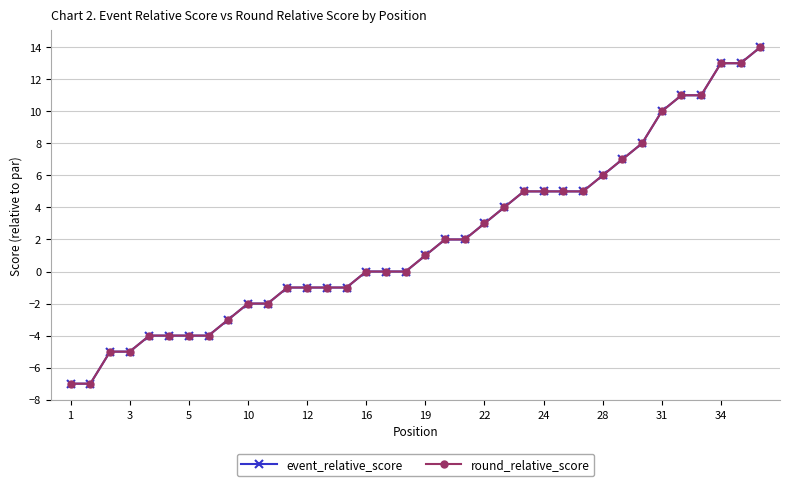

Does the chart have visible grid lines?

Yes